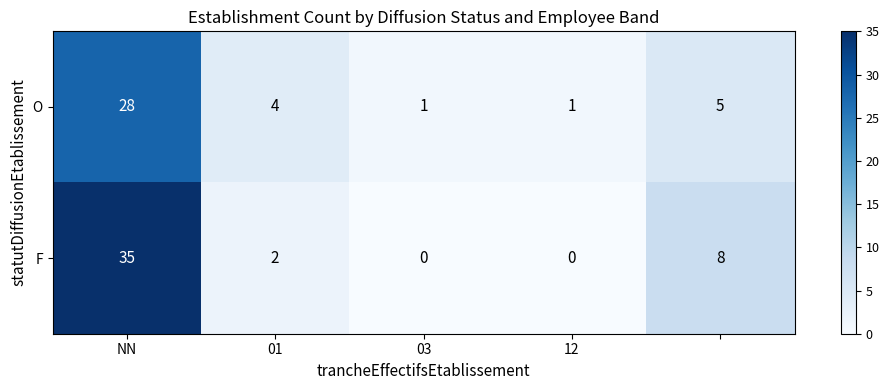

What is the difference between the second highest and second lowest values in the F series?

8